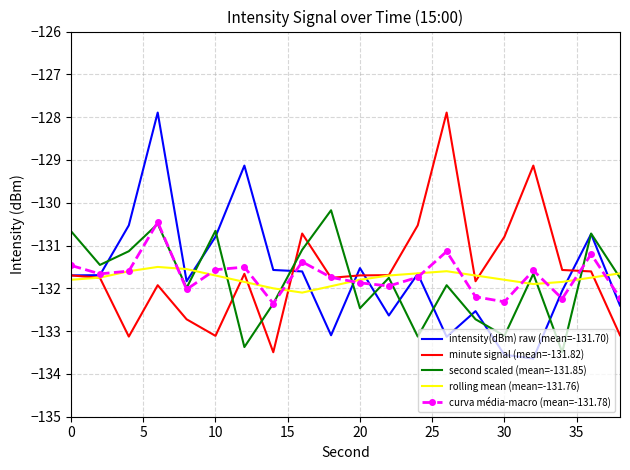

What is the minimum value for intensity(dBm) raw (mean=-131.70)?

-133.6